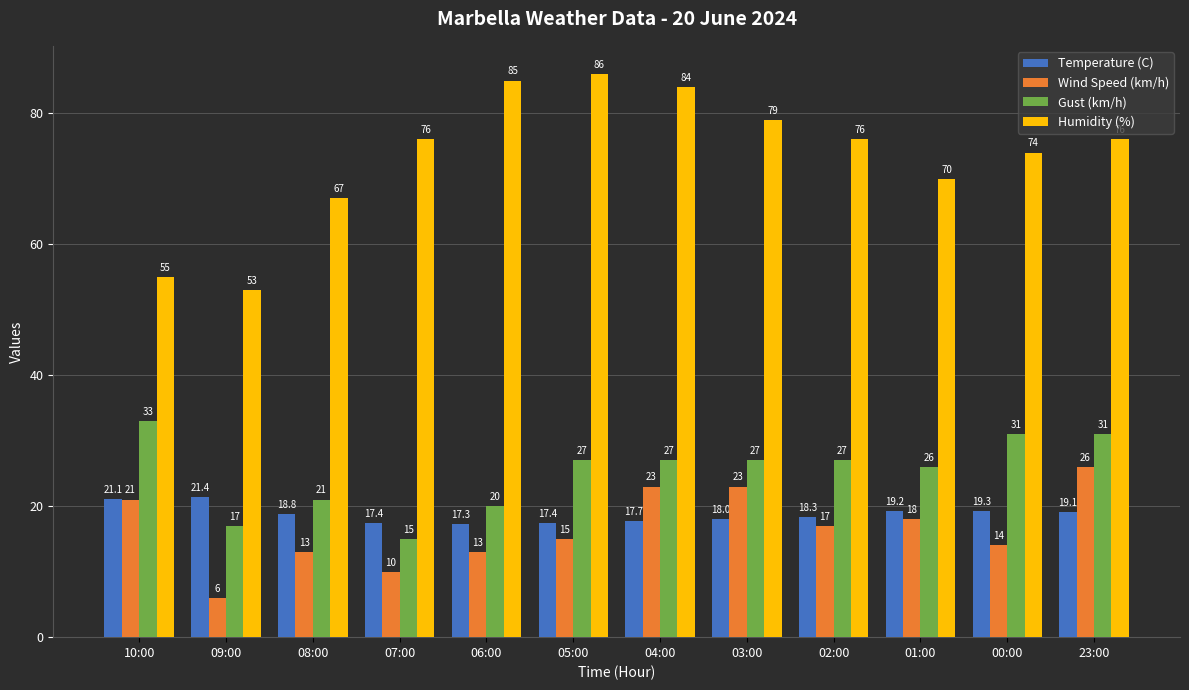

What is the label of the 12th bar from the left?

23:00